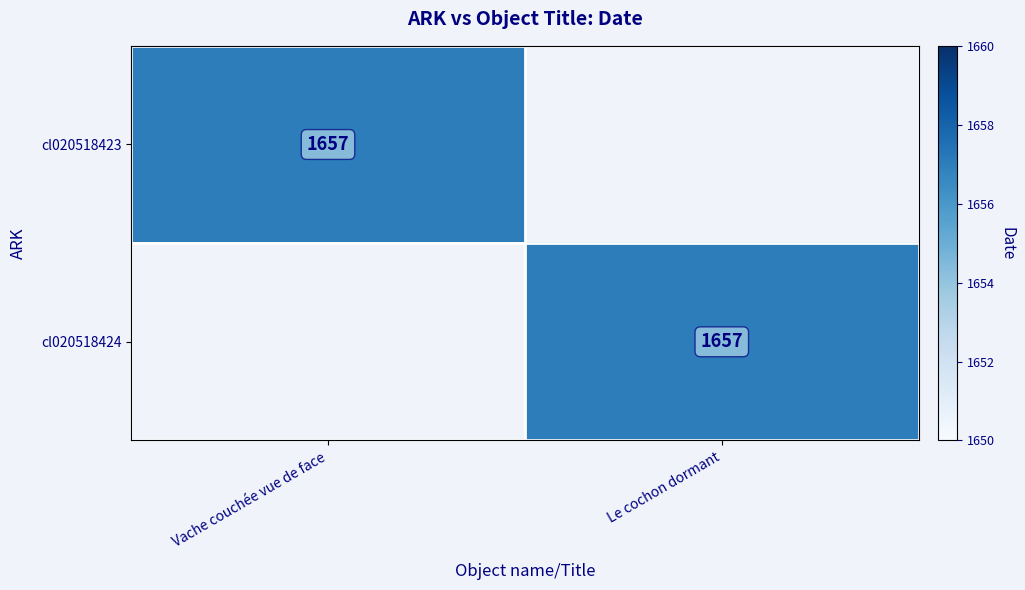

The value of cl020518424 at Le cochon dormant is 2741. True or false?

False